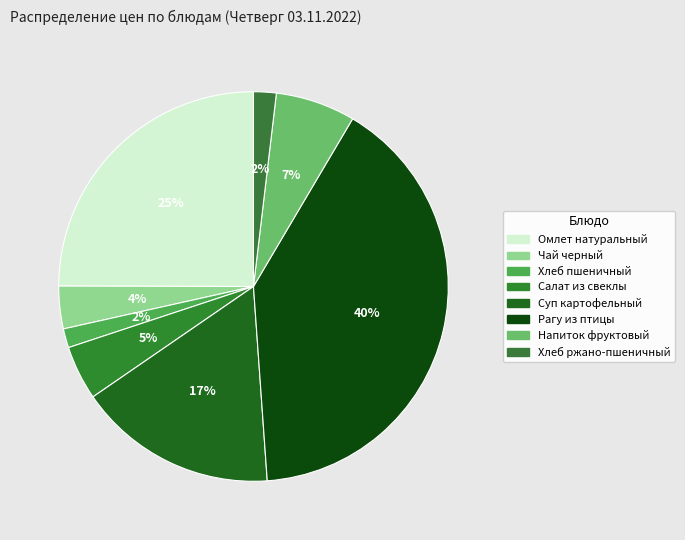

Combined, what portion of the pie is Чай черный and Омлет натуральный?

28.5%